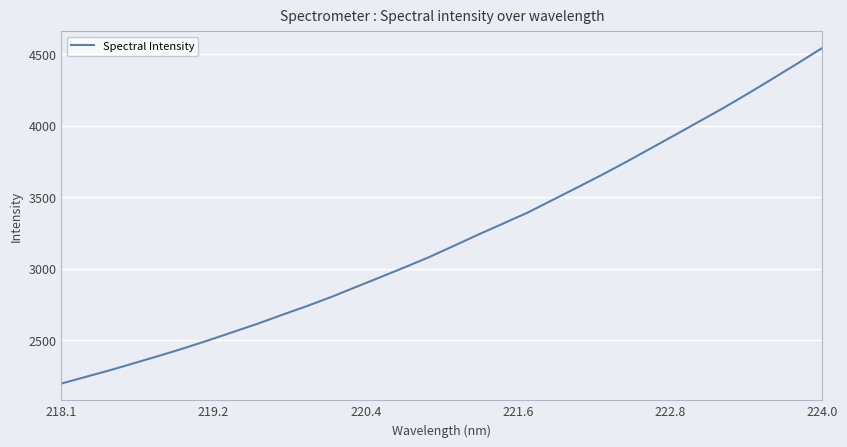

How many lines are shown in the chart?

1